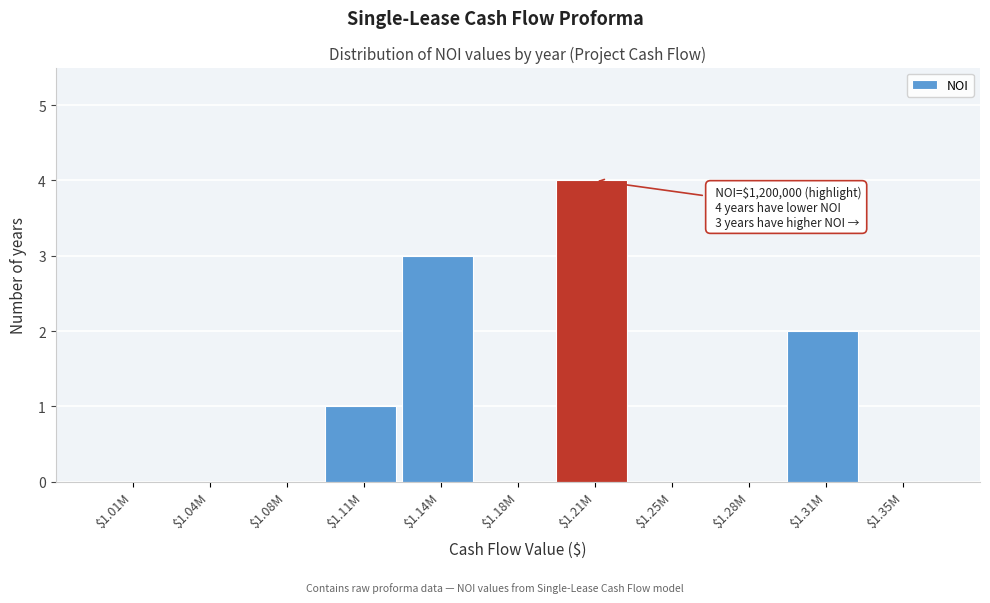

Which label corresponds to the largest value in the chart?

$1.21M